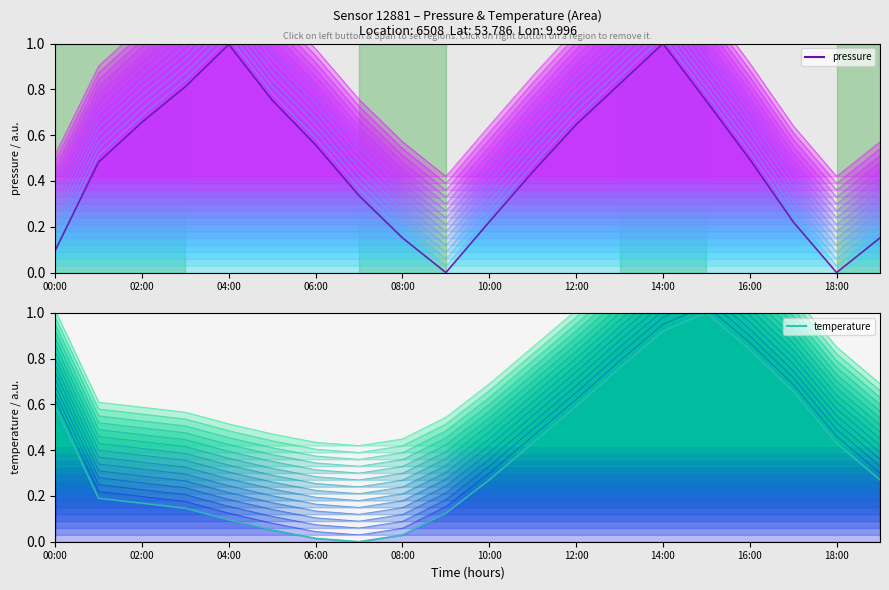

What is the difference between the maximum and second lowest values in the temperature series?

1.0